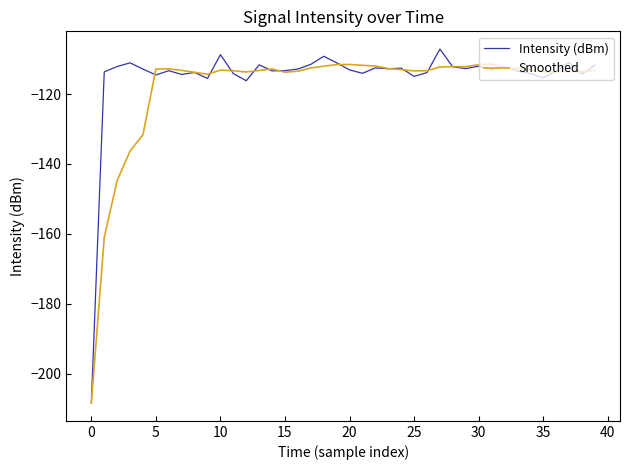

How many series are shown in this chart?

2